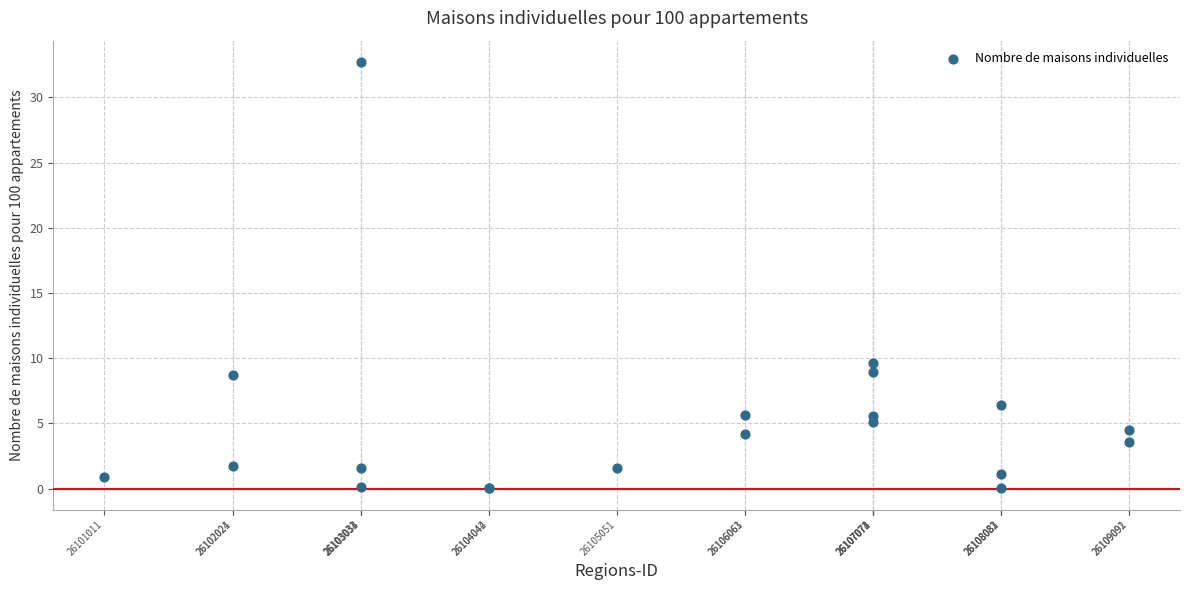

What Y value in the scatter plot is closest to 16?

9.7